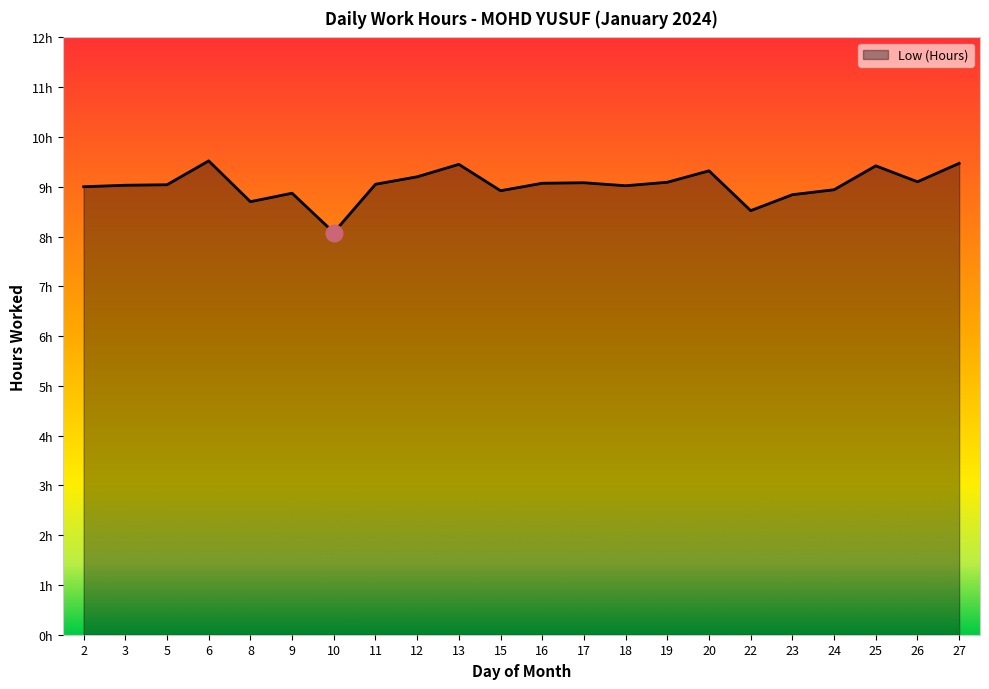

True or false: the data shows 9.1 at 16.

True